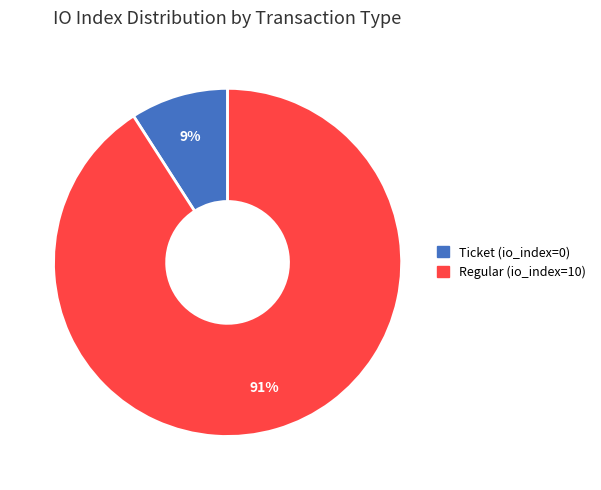

Combined, do Ticket and Regular account for over 50%?

Yes